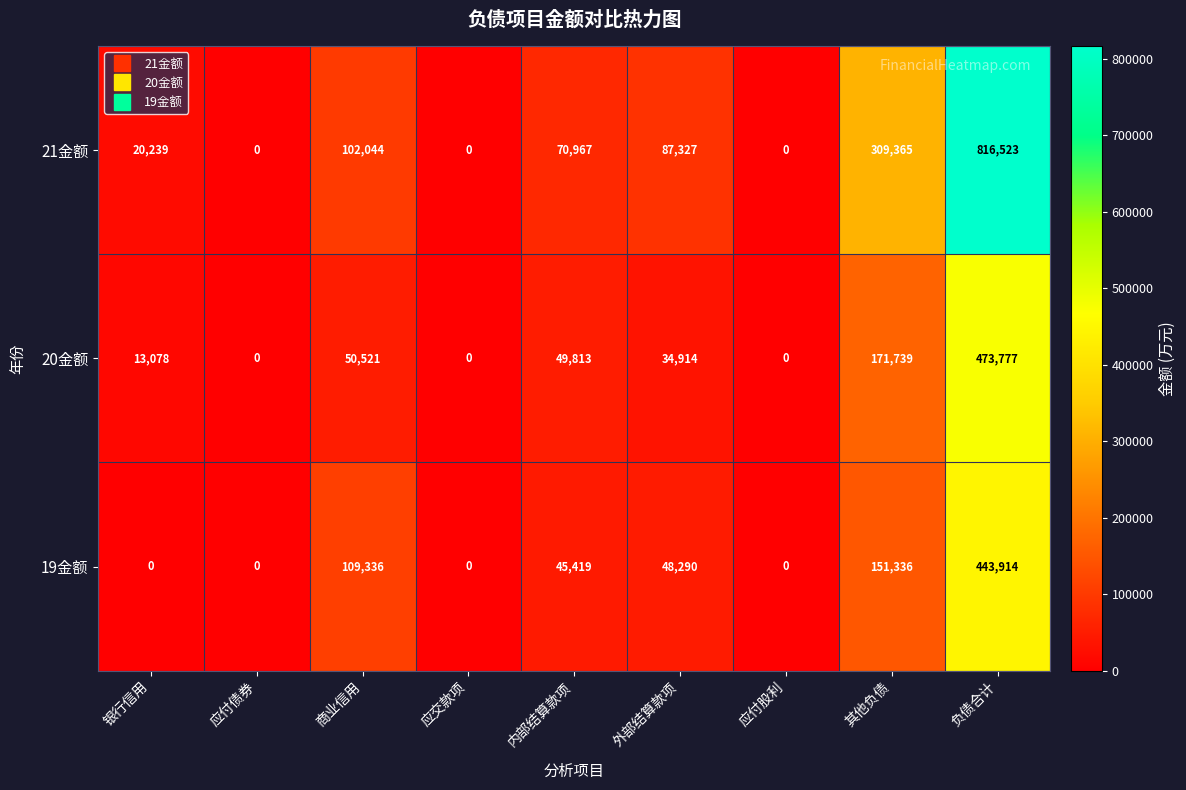

At which category is the sum across all series the highest?

负债合计